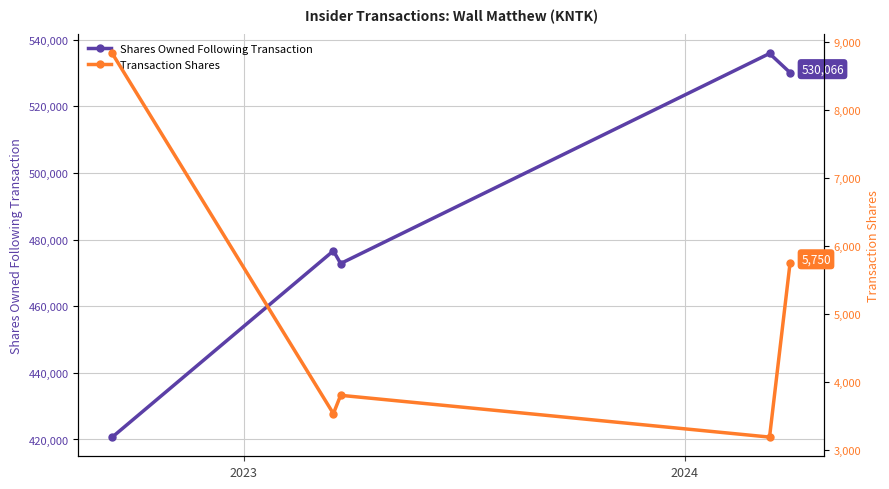

How many interior local peaks does the Shares Owned Following Transaction series have?

2